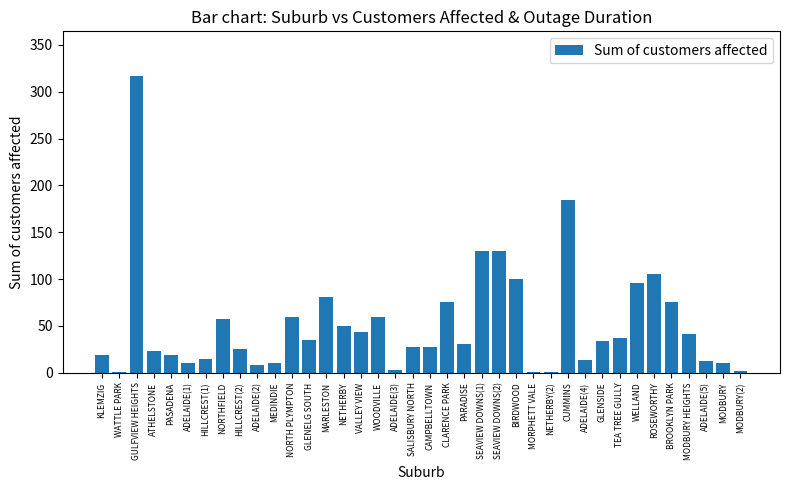

What is the change in value from HILLCREST(1) to NETHERBY(2)?

-14